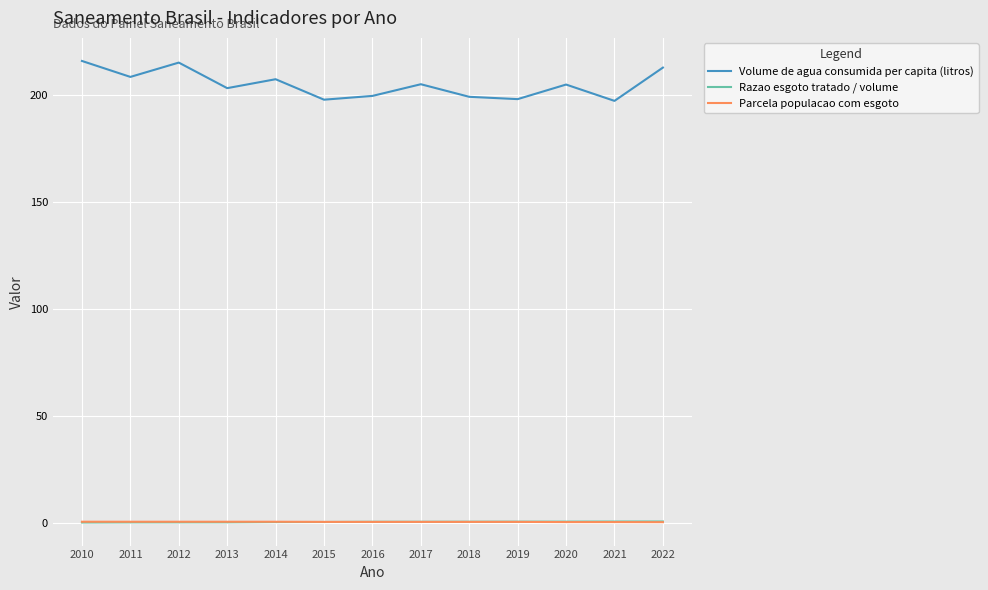

Which series has the largest total across all categories?

Volume de agua consumida per capita (litros)